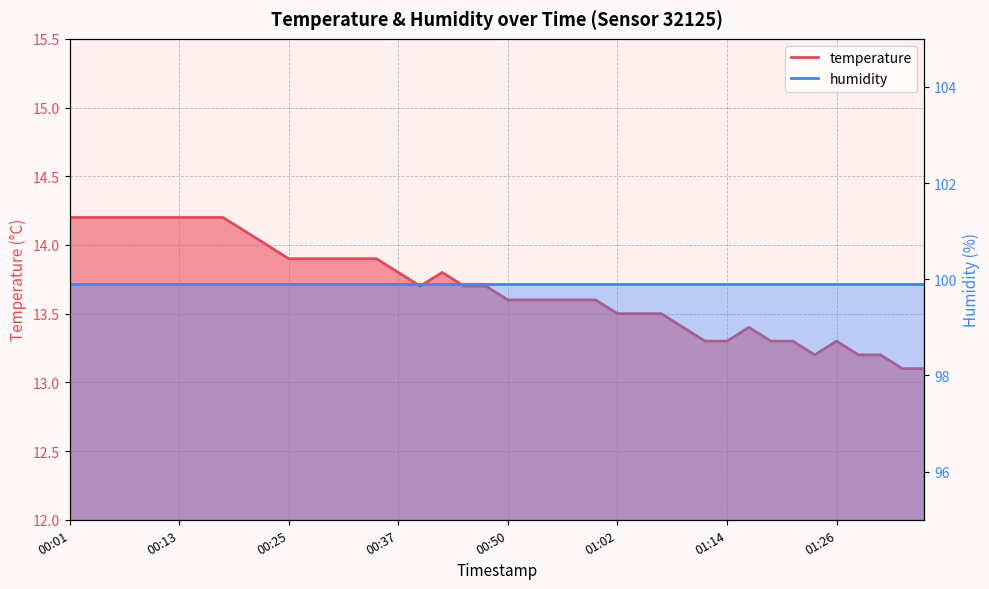

What is the sum of the values at 01:31 and 00:33?

27.1